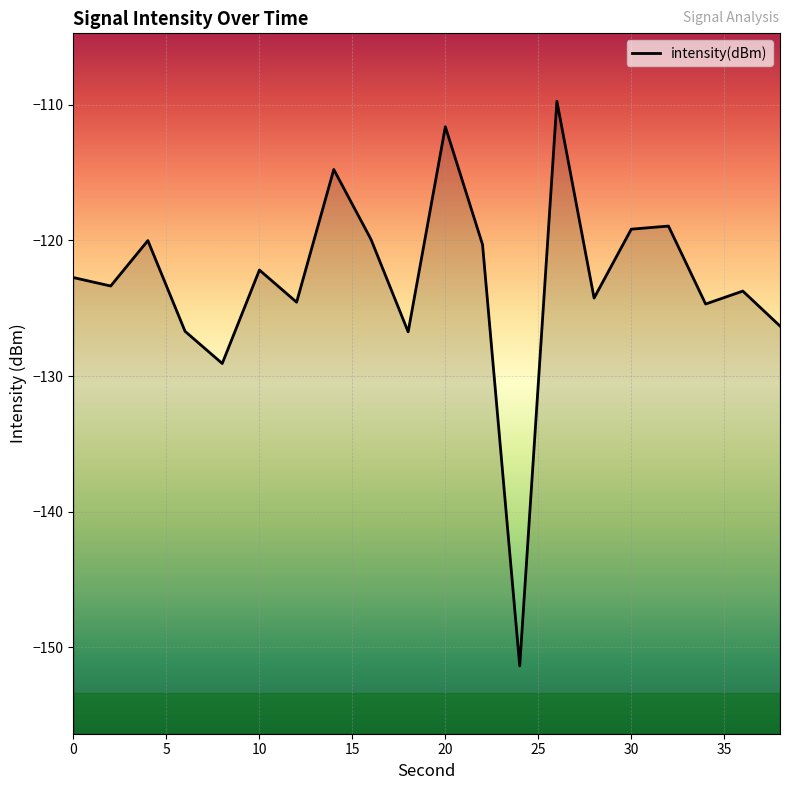

Reading left to right, transcribe all the data shown in this chart.

-122.7	-123.4	-120.0	-126.7	-129.1	-122.2	-124.6	-114.8	-119.9	-126.7	-111.6	-120.3	-151.4	-109.7	-124.3	-119.2	-118.9	-124.7	-123.7	-126.3